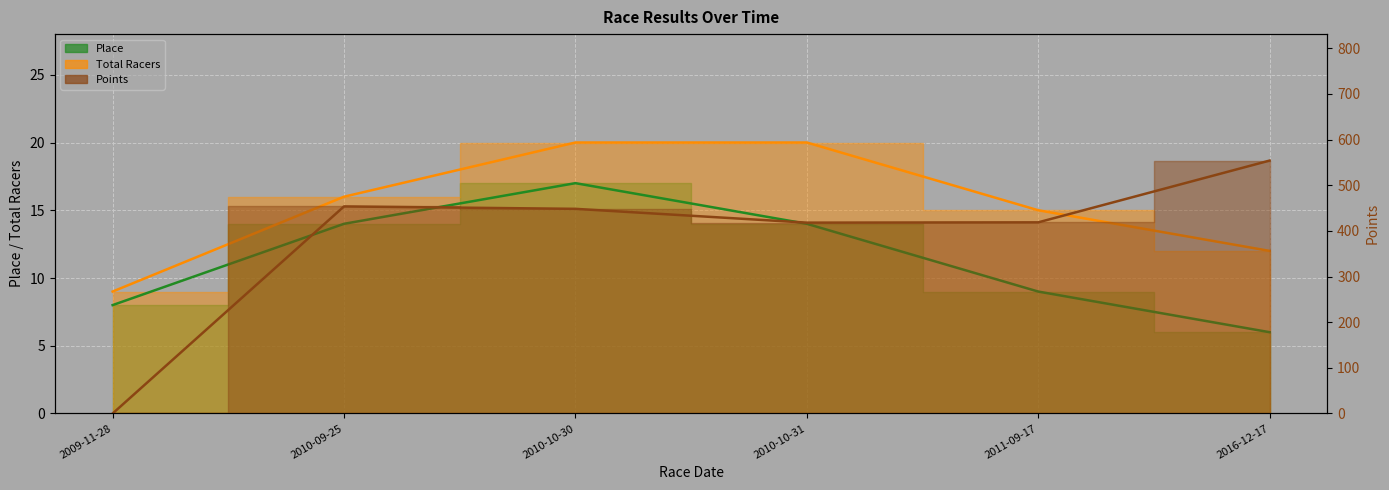

The value of Points at 2010-10-30 is 448.2. True or false?

True